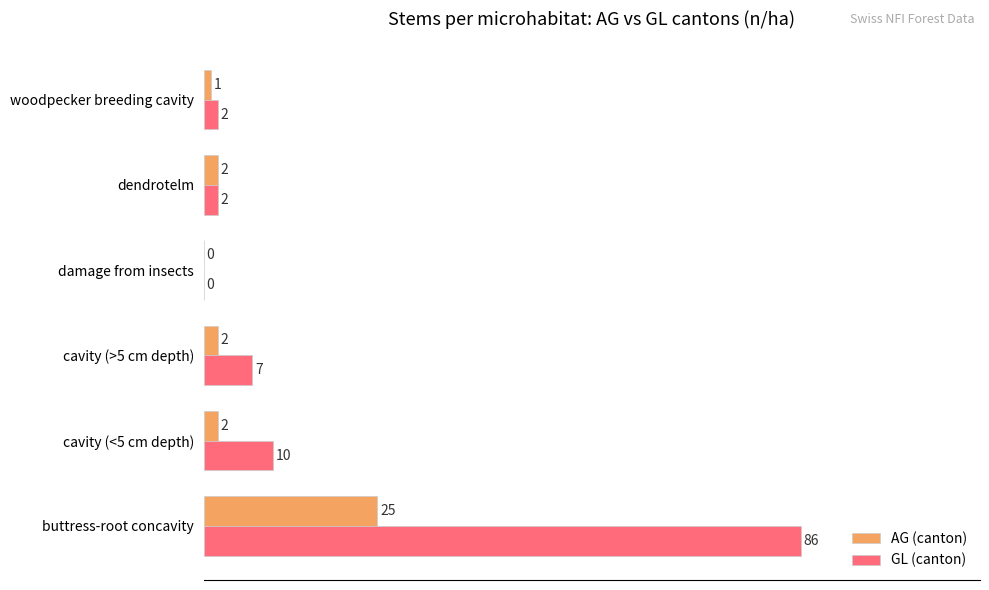

What are all the series names shown in the legend?

AG (canton), GL (canton)